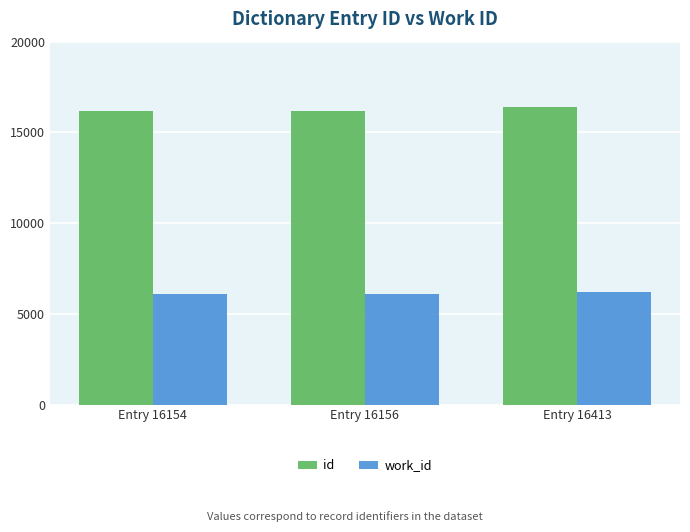

What are all the series names shown in the legend?

id, work_id